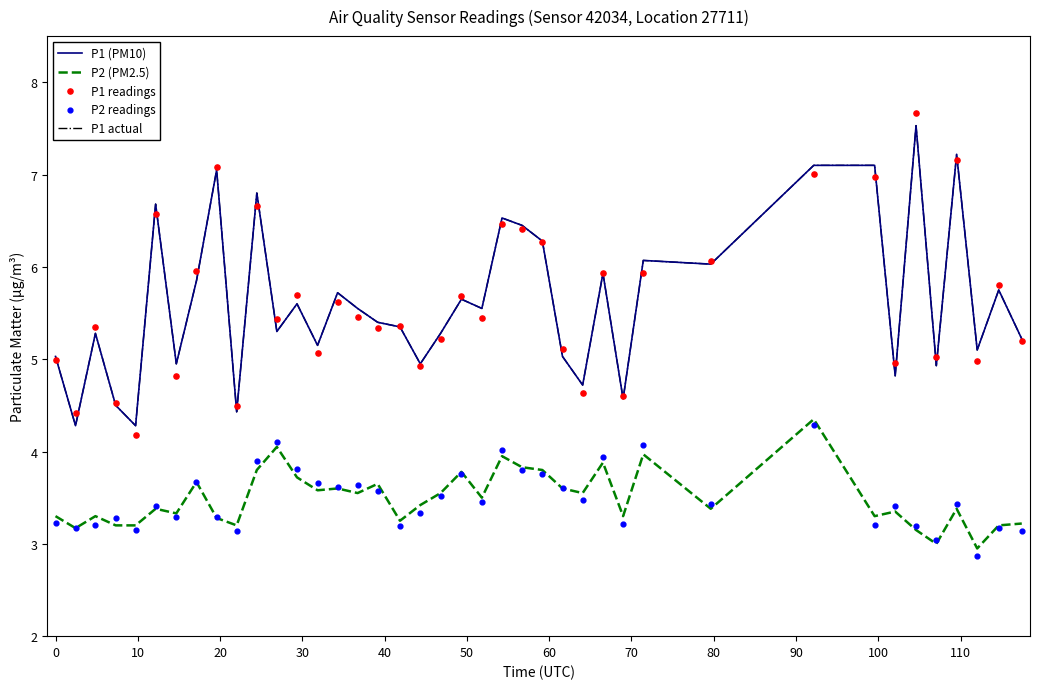

Which series reaches the maximum Y coordinate?

P1 readings